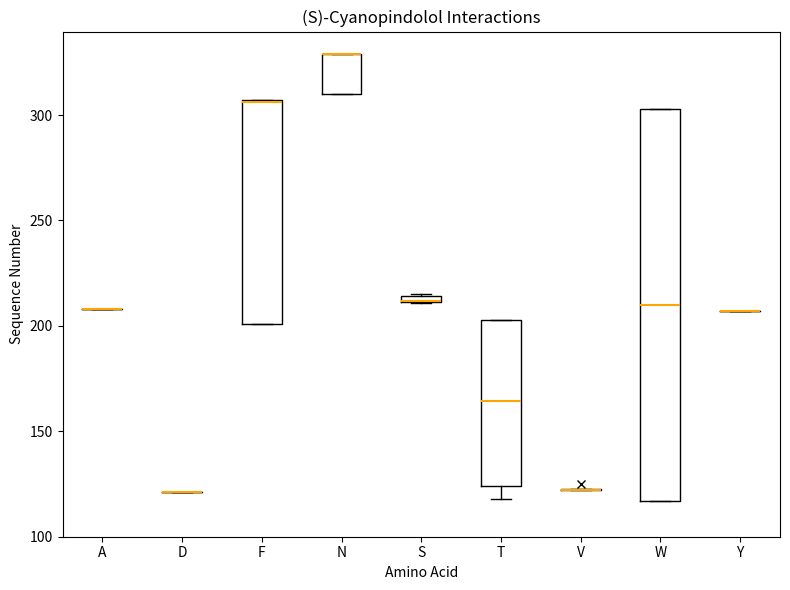

Where is the upper edge of the box for N on the y-axis? The values are not printed on the chart, so give them approximately, as read against the axis.

330